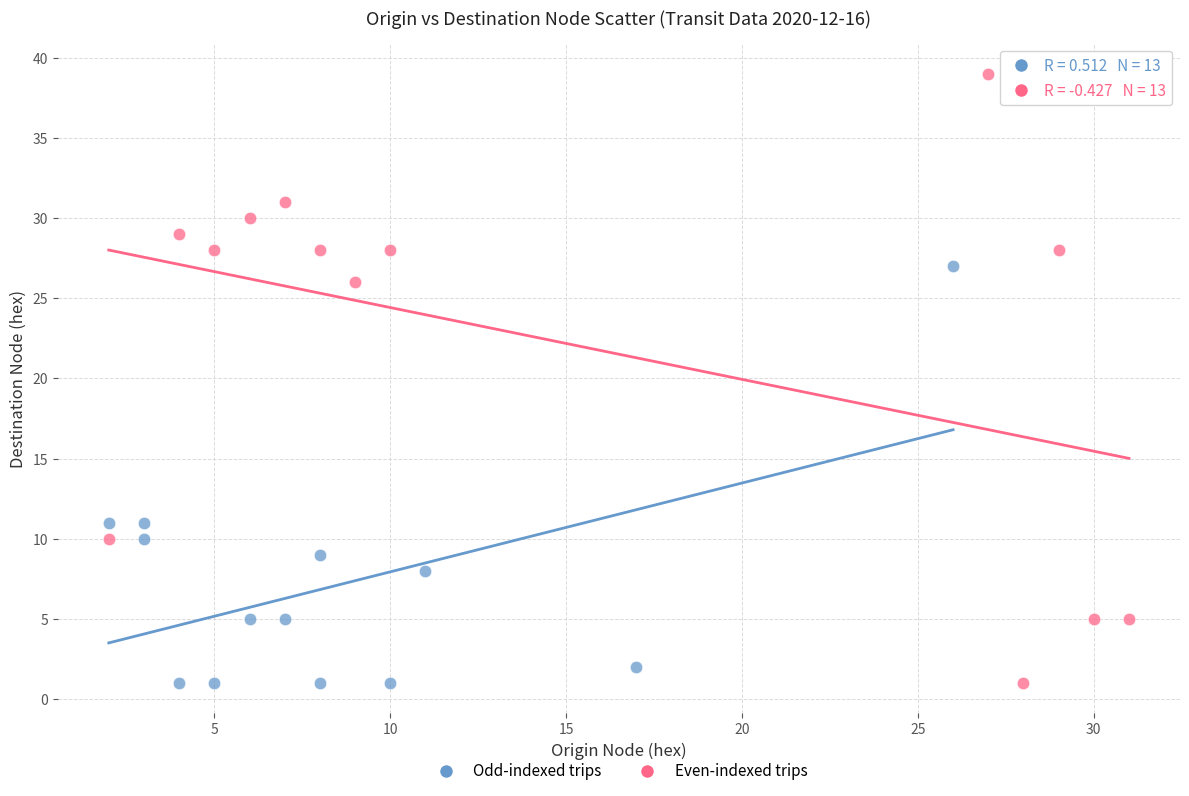

Which series reaches the maximum Y coordinate?

Even-indexed trips